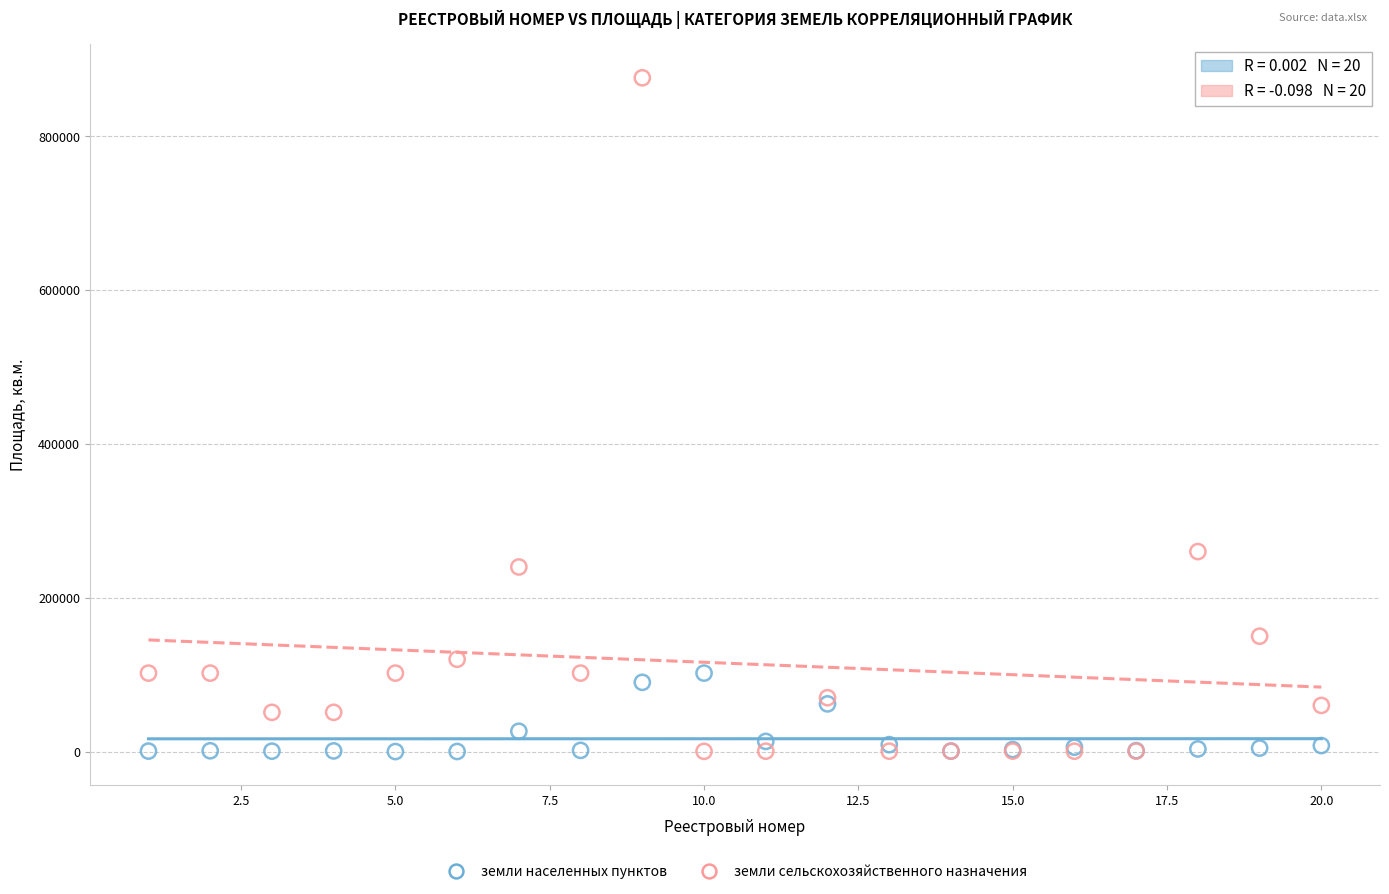

Which series reaches the maximum Y coordinate?

земли сельскохозяйственного назначения